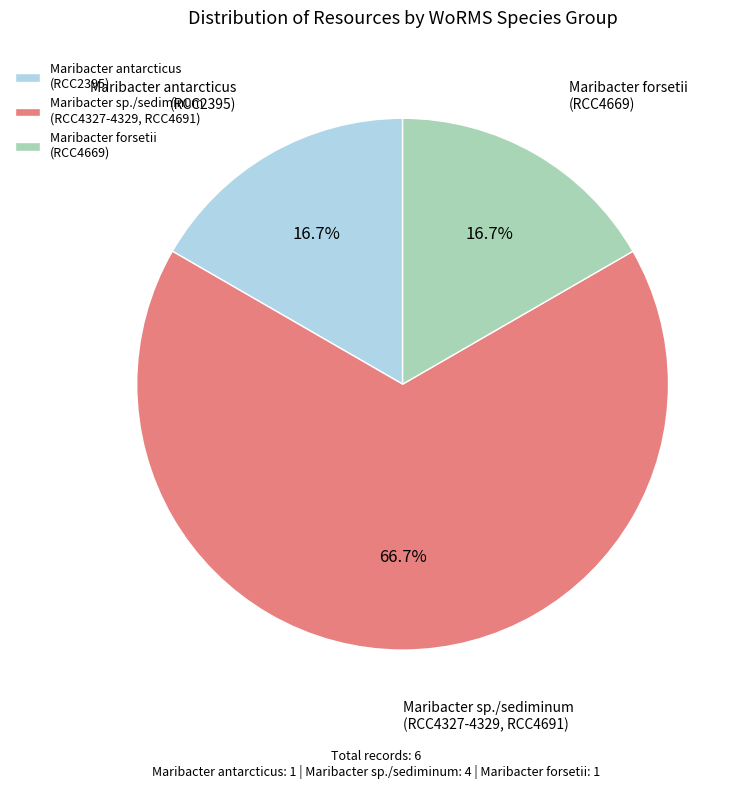

How many slices are in this pie chart?

3